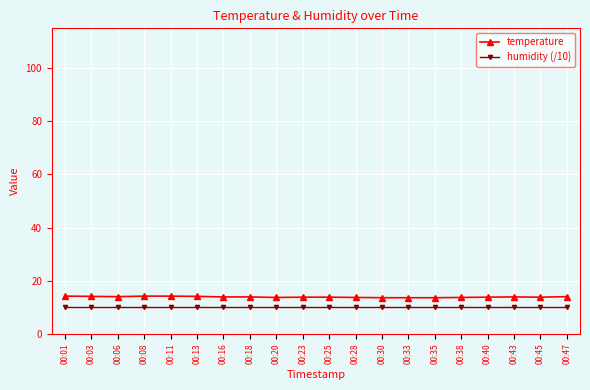

True or false: temperature and humidity (/10) intersect in this chart.

False